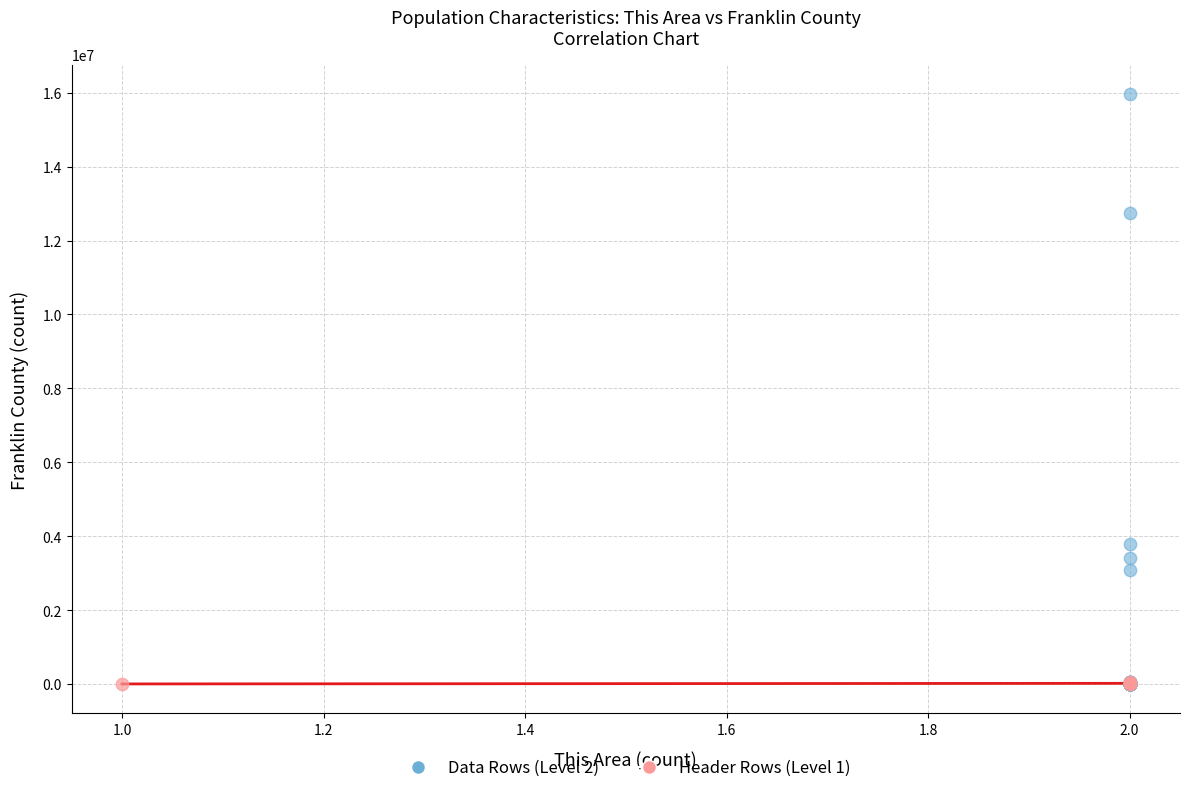

What are all the series names shown in the legend?

Data Rows (Level 2), Header Rows (Level 1)